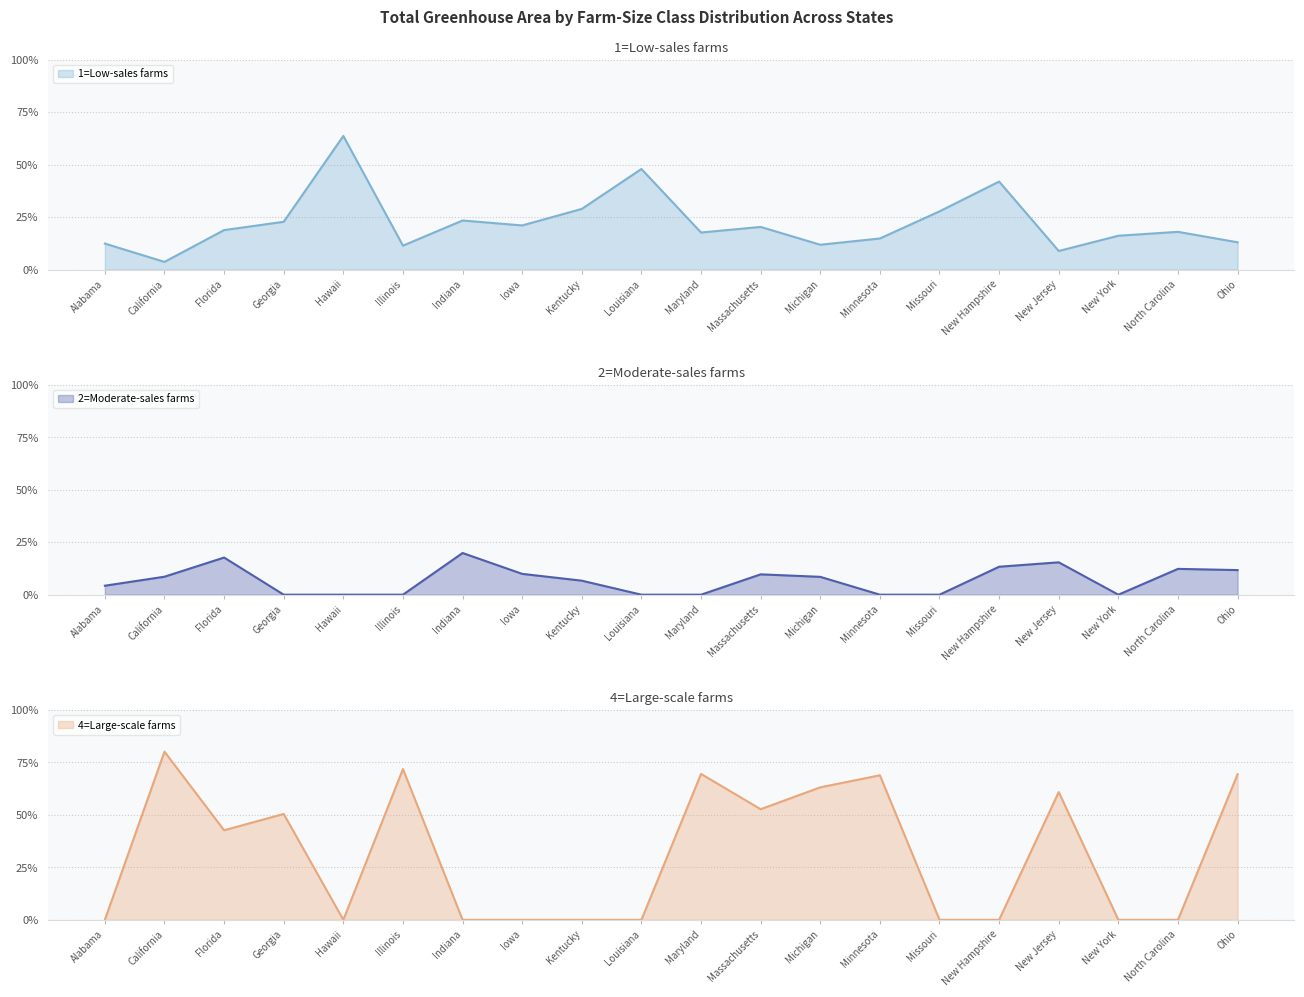

What is the label of the 4th point from the right?

New Jersey